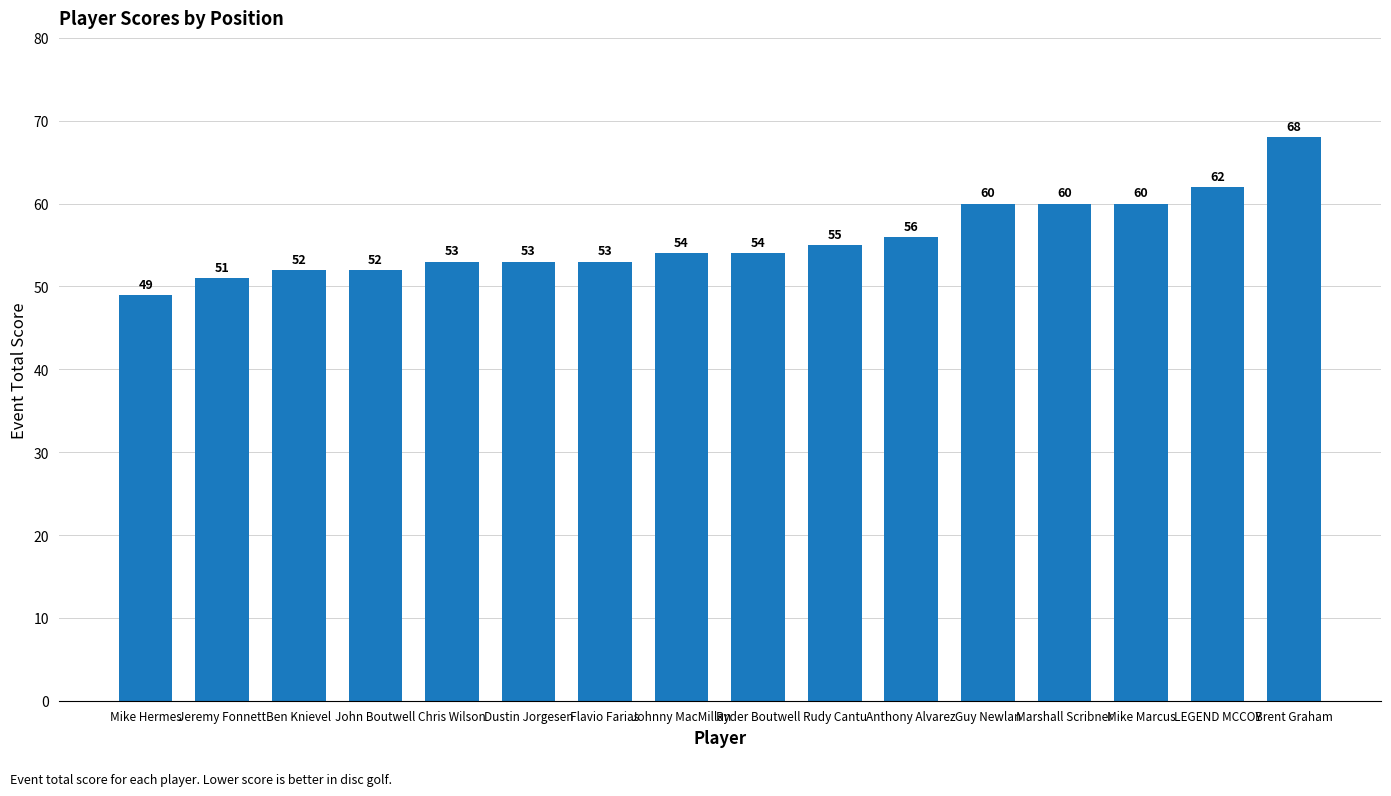

True or false: the data shows 62 at LEGEND MCCOY.

True